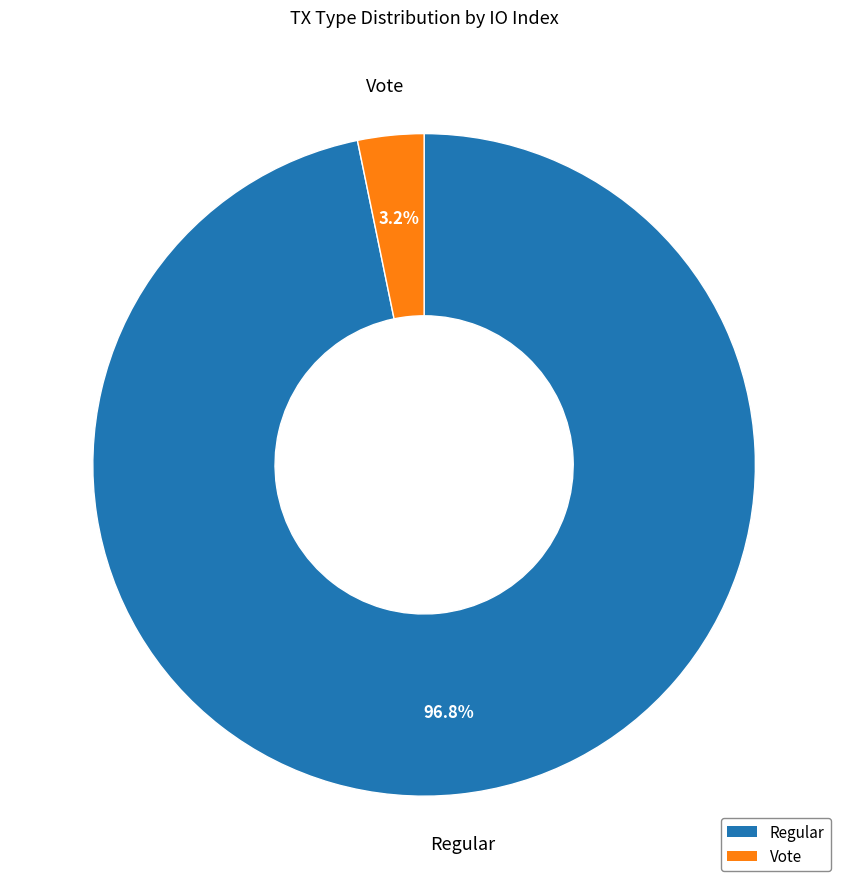

What is the majority slice?

Regular